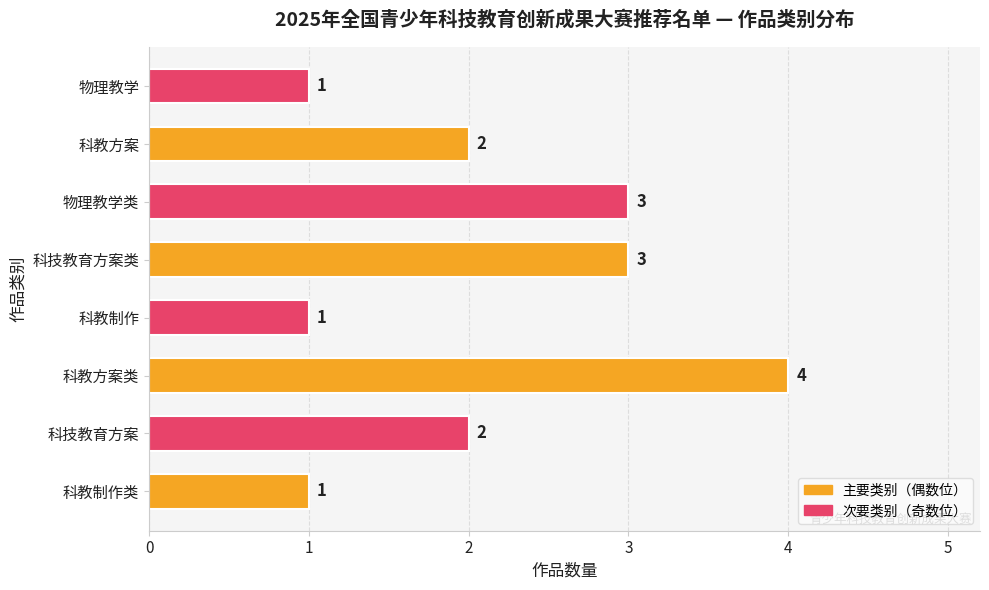

Are the bars horizontal?

Yes